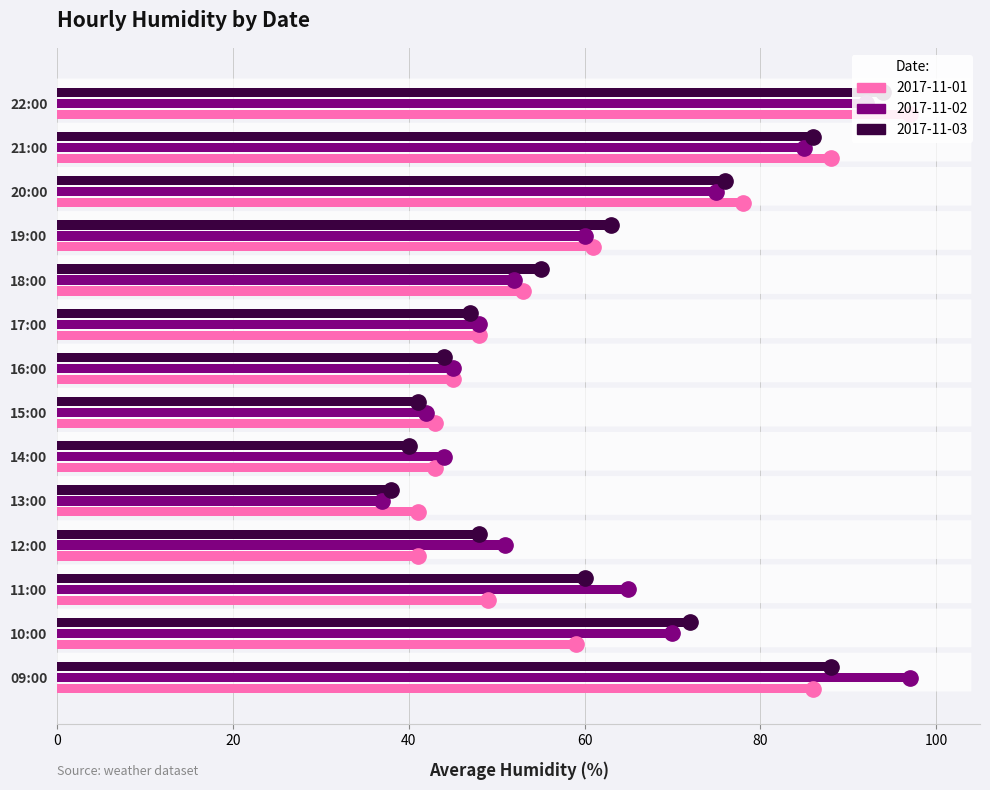

Does the chart contain any negative values?

No